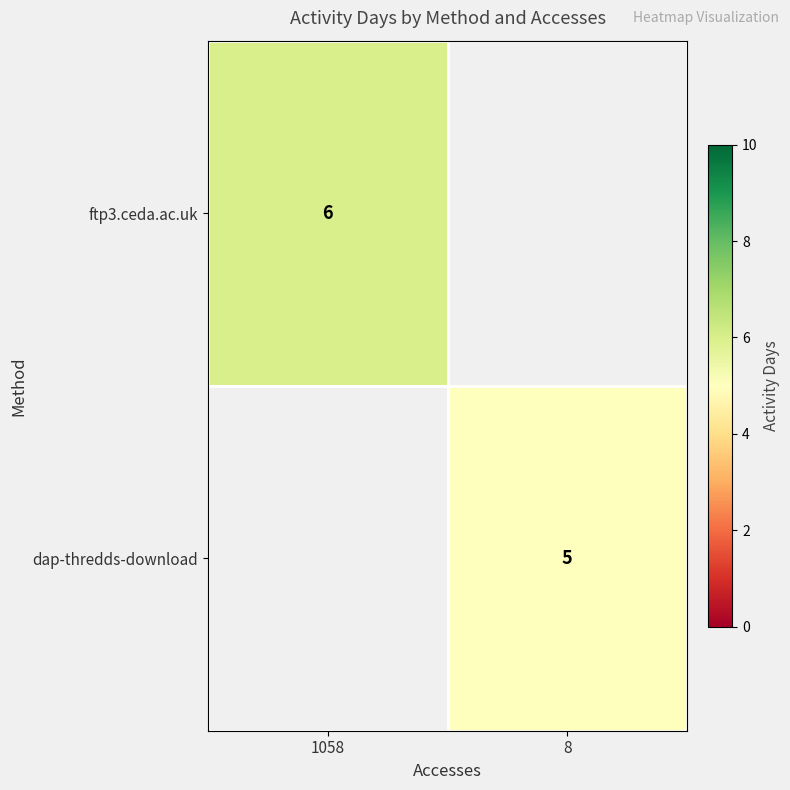

Between 8 and 1058, which is larger?

1058